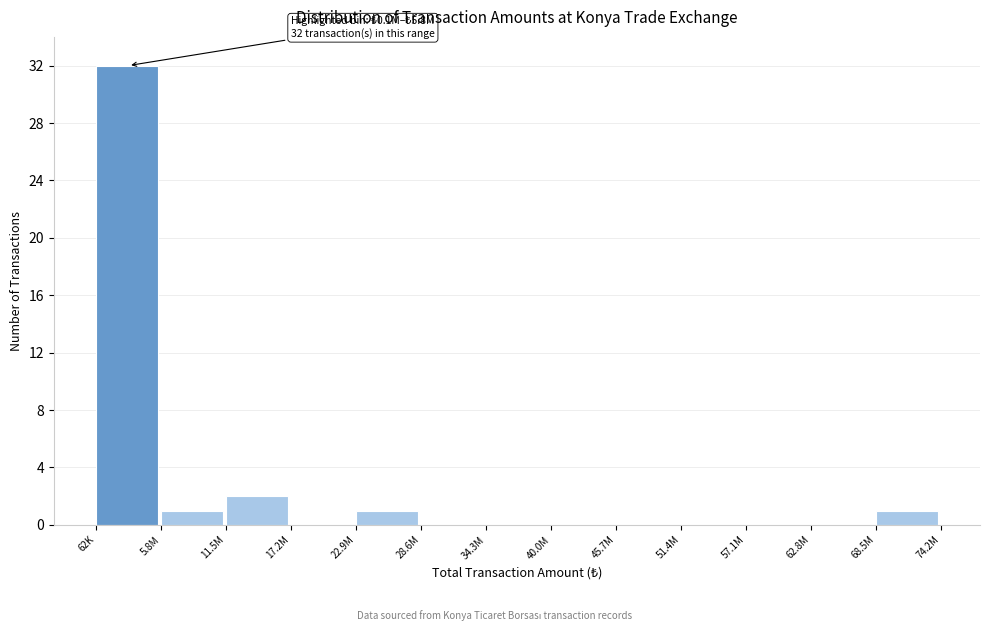

Reading left to right, transcribe all the data shown in this chart.

62K=32	5.8M=1	11.5M=2	17.2M=0	22.9M=1	28.6M=0	34.3M=0	40.0M=0	45.7M=0	51.4M=0	57.1M=0	62.8M=0	68.5M=1